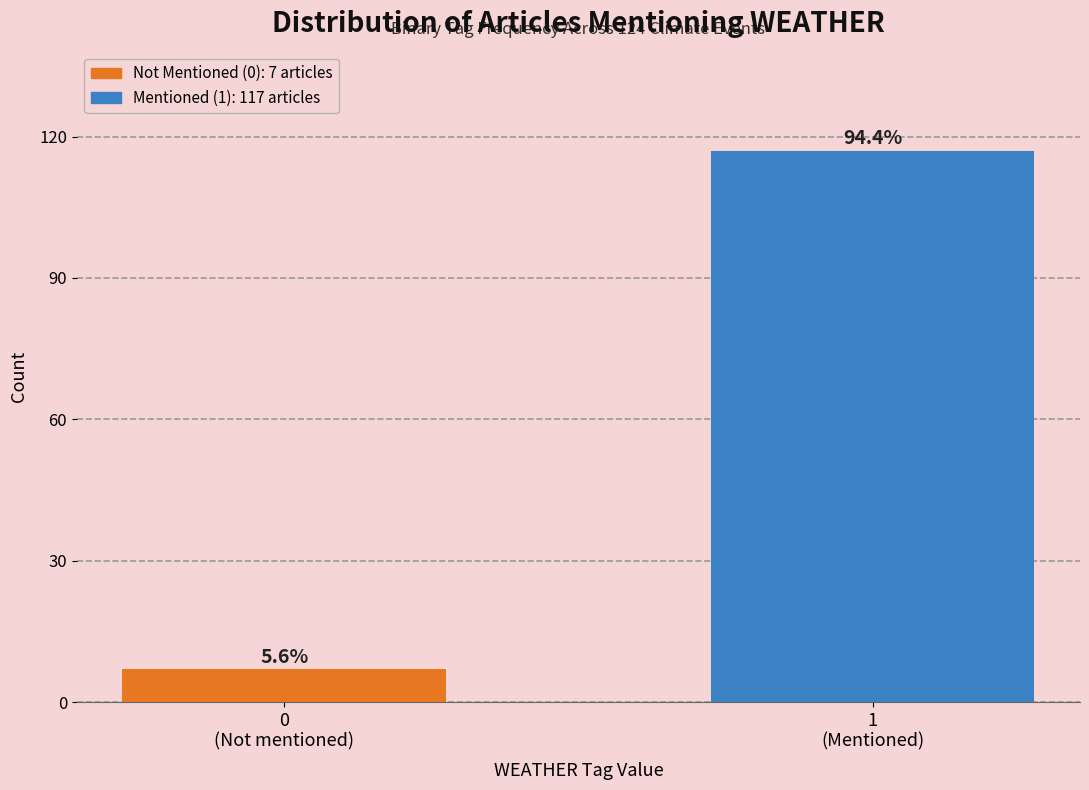

How many bars are there in total?

2